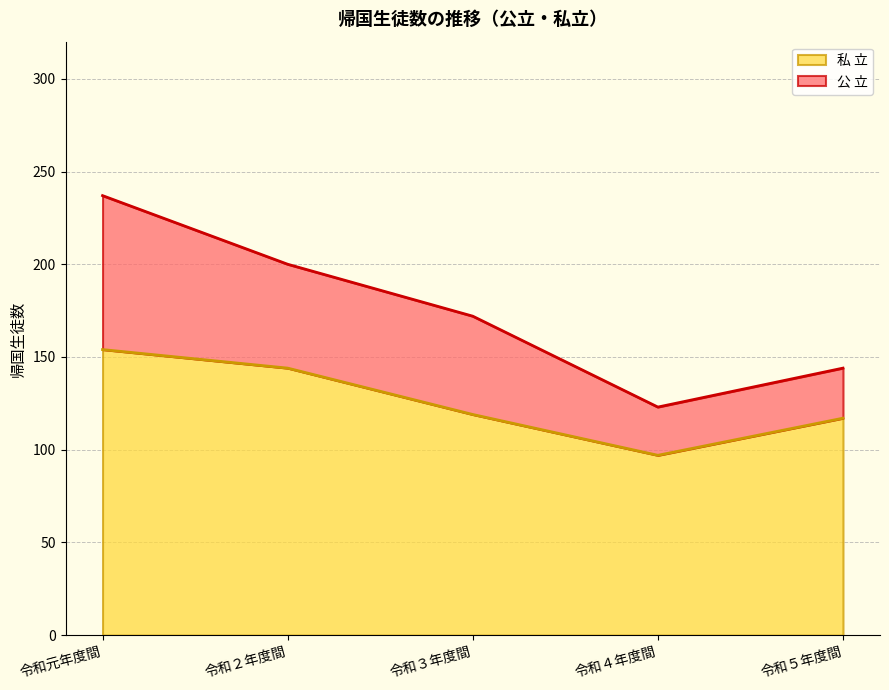

True or false: there are more than 0 points higher than both neighbors.

False